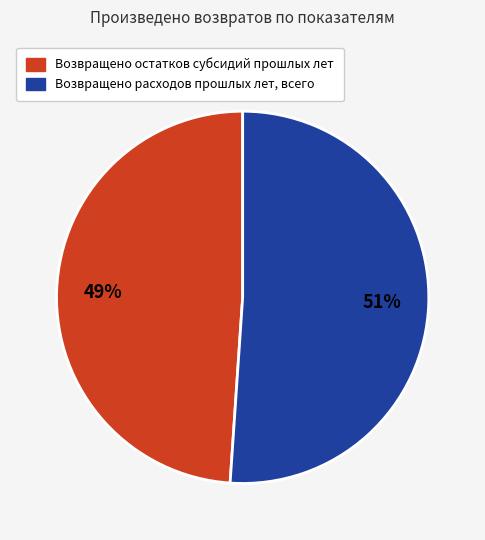

To the nearest percent, what is the difference between the largest and smallest slice percentages?

2%